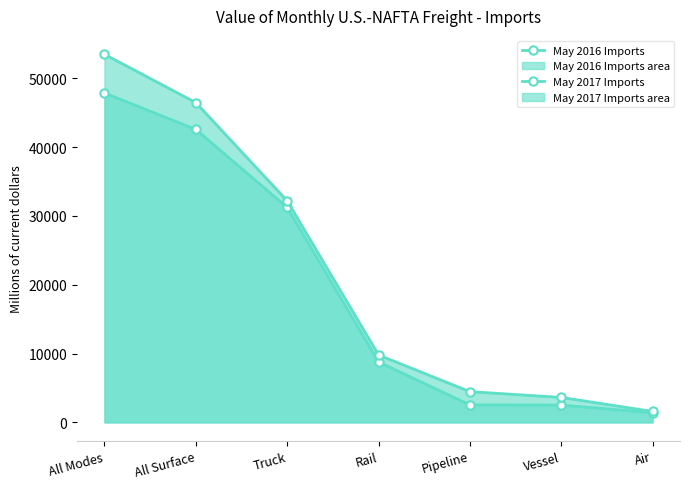

Does the chart have visible grid lines?

No